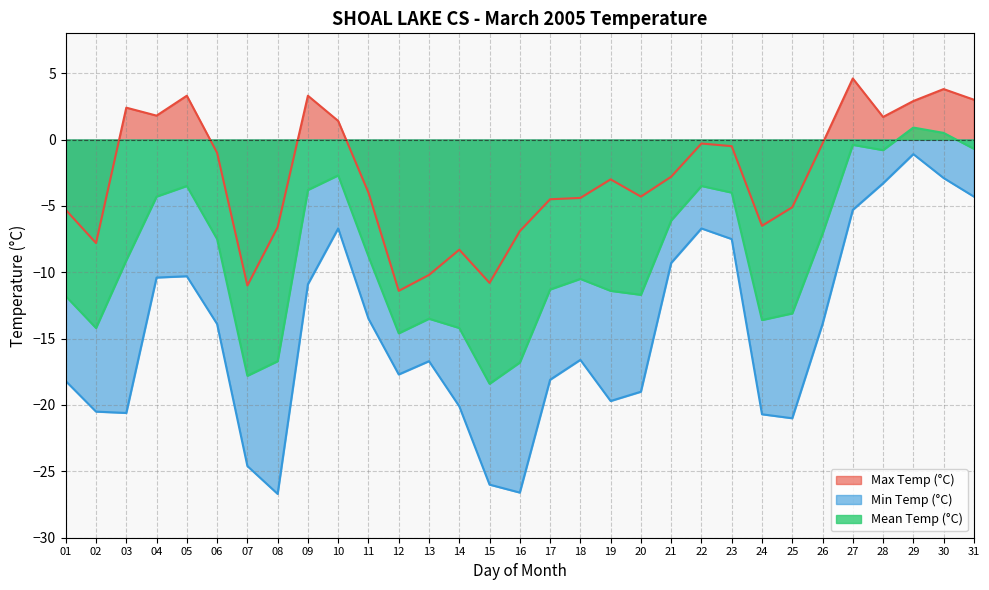

Reading right to left, list all the values displayed in this chart.

Max Temp (°C): 3.0	3.8	2.9	1.7	4.6	-0.3	-5.1	-6.5	-0.5	-0.3	-2.8	-4.3	-3.0	-4.4	-4.5	-6.9	-10.8	-8.3	-10.2	-11.4	-4.0	1.4	3.3	-6.6	-11.0	-1.0	3.3	1.8	2.4	-7.8	-5.3
Min Temp (°C): -4.3	-2.9	-1.1	-3.3	-5.3	-13.9	-21.0	-20.7	-7.5	-6.7	-9.3	-19.0	-19.7	-16.6	-18.1	-26.6	-26.0	-20.1	-16.7	-17.7	-13.5	-6.7	-10.9	-26.7	-24.6	-13.9	-10.3	-10.4	-20.6	-20.5	-18.2
Mean Temp (°C): -0.7	0.5	0.9	-0.8	-0.4	-7.1	-13.1	-13.6	-4.0	-3.5	-6.1	-11.7	-11.4	-10.5	-11.3	-16.8	-18.4	-14.2	-13.5	-14.6	-8.8	-2.7	-3.8	-16.7	-17.8	-7.5	-3.5	-4.3	-9.1	-14.2	-11.8